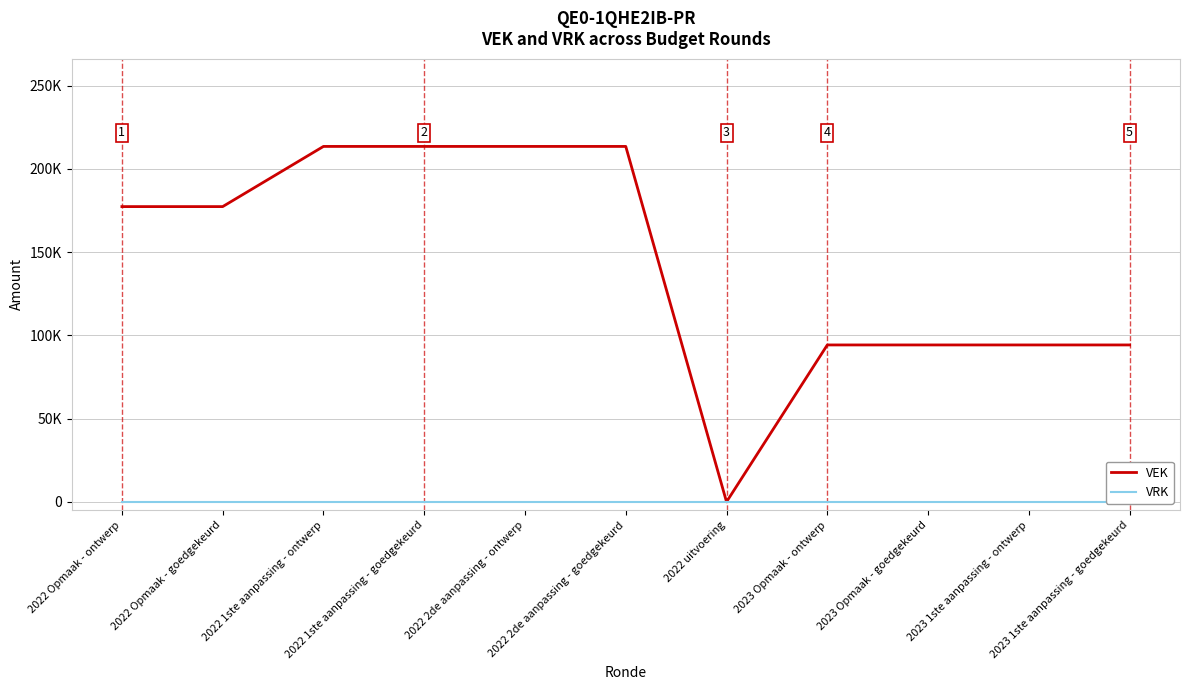

In VEK, how many points are lower than both neighbors (excluding endpoints)?

1